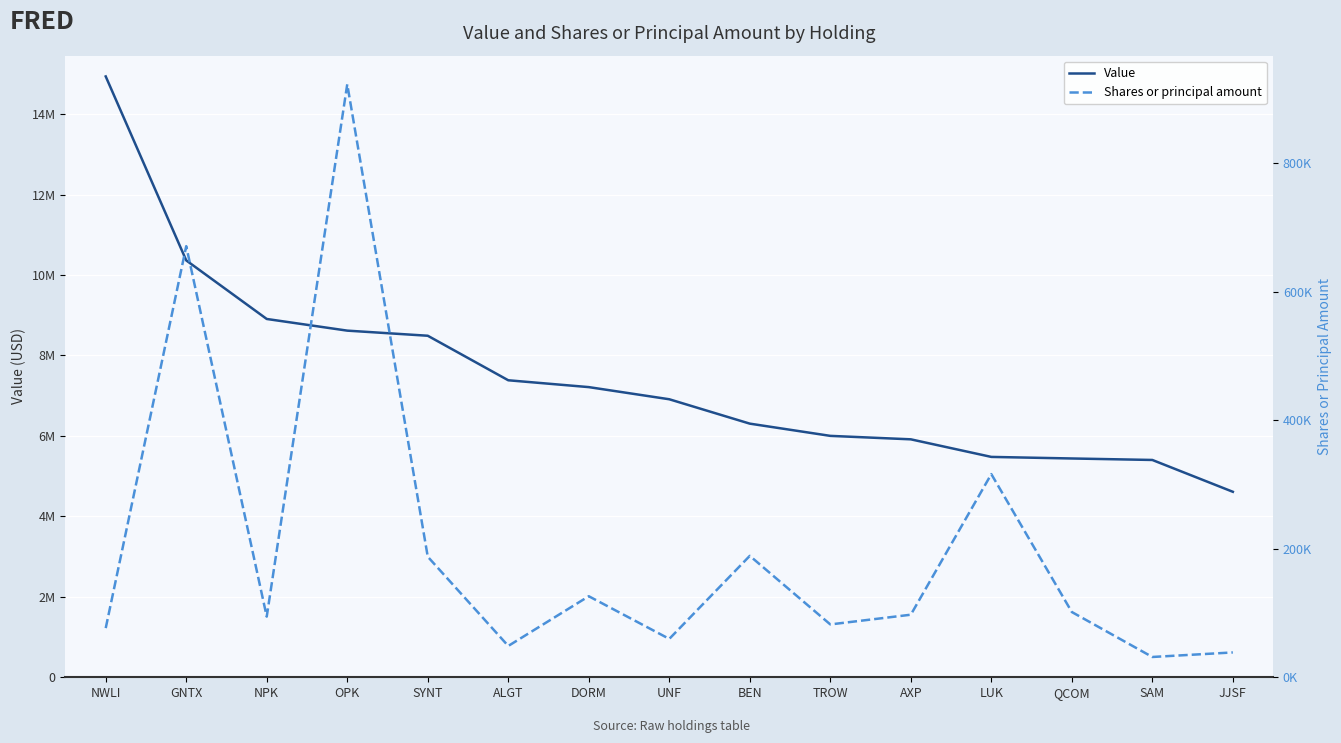

Count the number of categories in the chart.

15